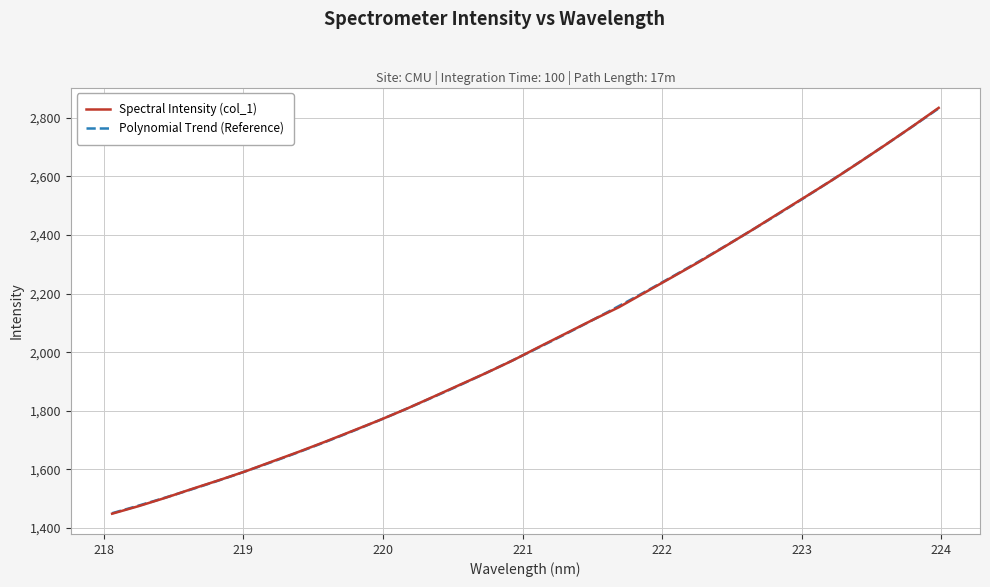

What is the maximum value shown in the chart?

2833.9